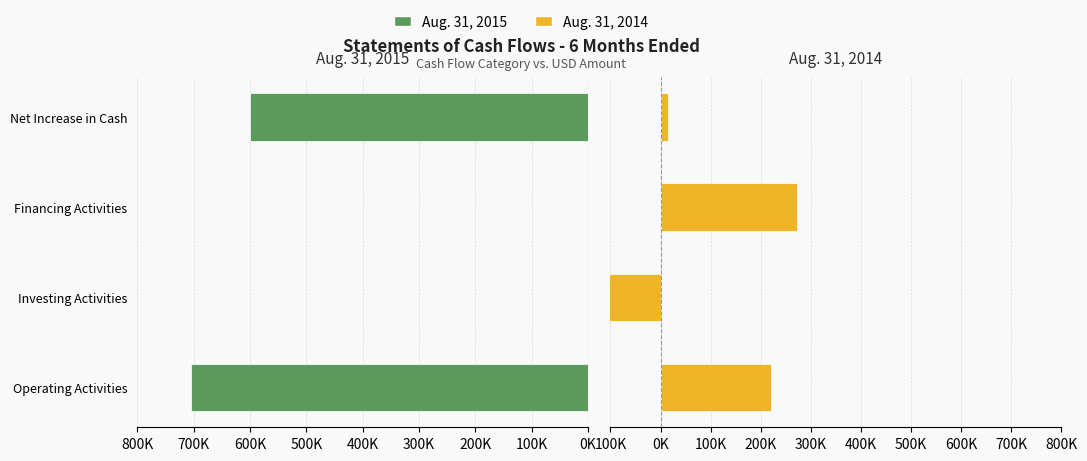

The Aug. 31, 2015 series shows 538988 at Financing Activities. True or false?

False